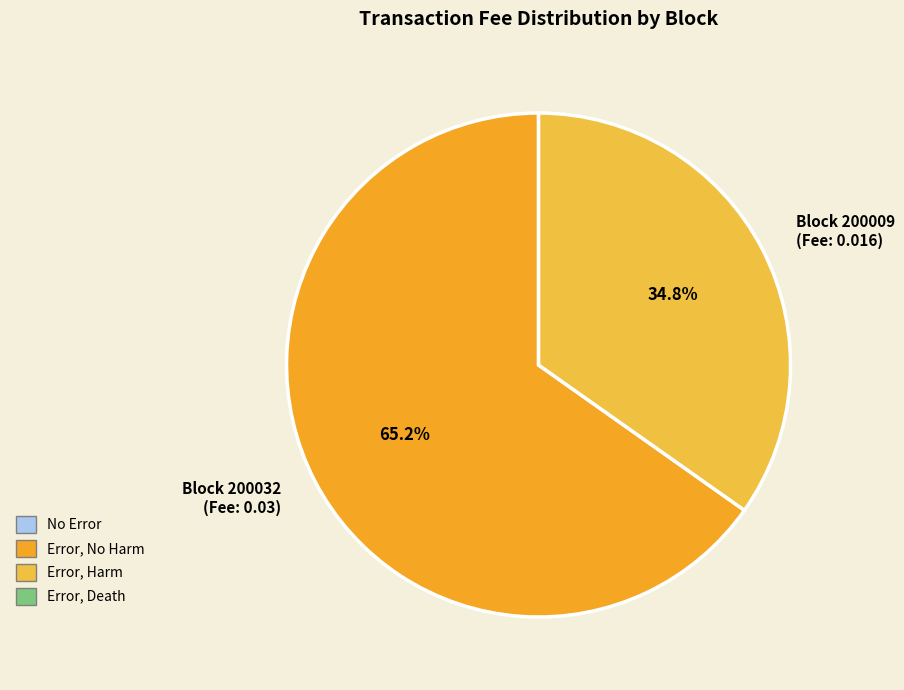

Which category has the biggest portion of the pie?

Block 200032 (Fee: 0.03)